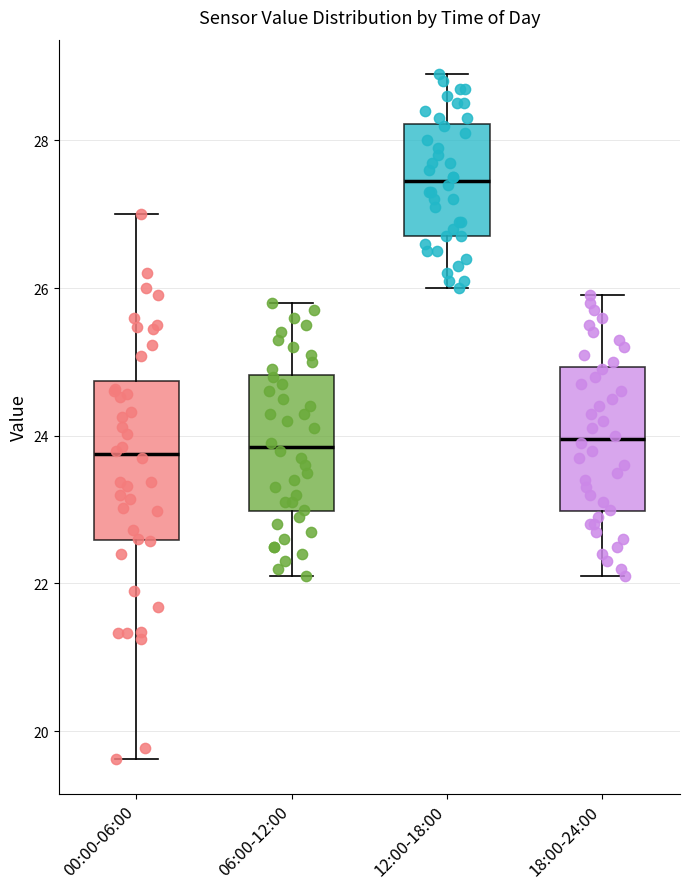

Reading left to right, transcribe this box plot: for each box, give where its median line is, the range the box spans, and where its two whiskers end, as read against the y-axis. The values are not printed on the chart, so give them approximately, as read against the axis.

00:00-06:00: median 23.8, box 22.6 to 24.8, whiskers 19.6 to 27.0
06:00-12:00: median 23.8, box 23.0 to 24.8, whiskers 22.2 to 25.8
12:00-18:00: median 27.4, box 26.8 to 28.2, whiskers 26.0 to 29.0
18:00-24:00: median 24.0, box 23.0 to 25.0, whiskers 22.2 to 26.0